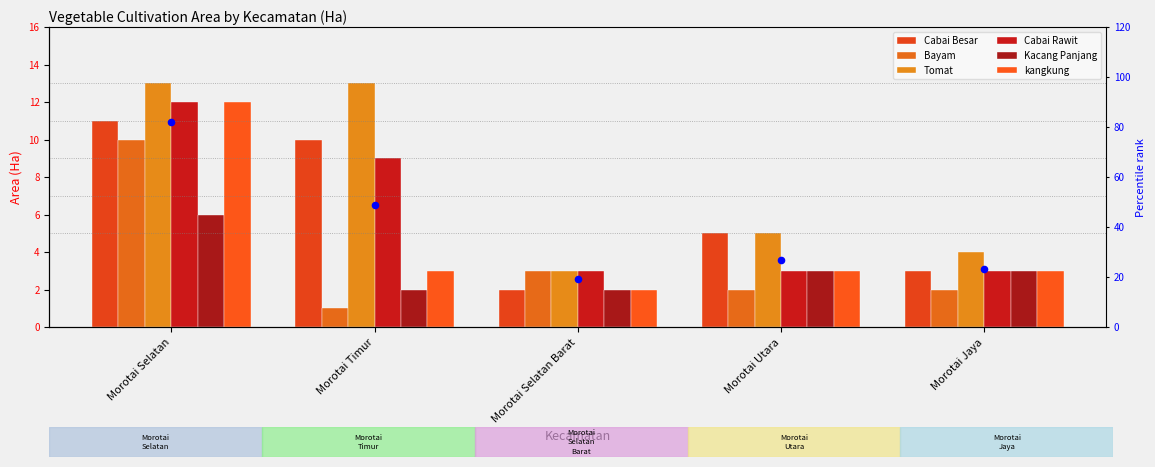

Which series reaches the minimum Y coordinate?

Bayam